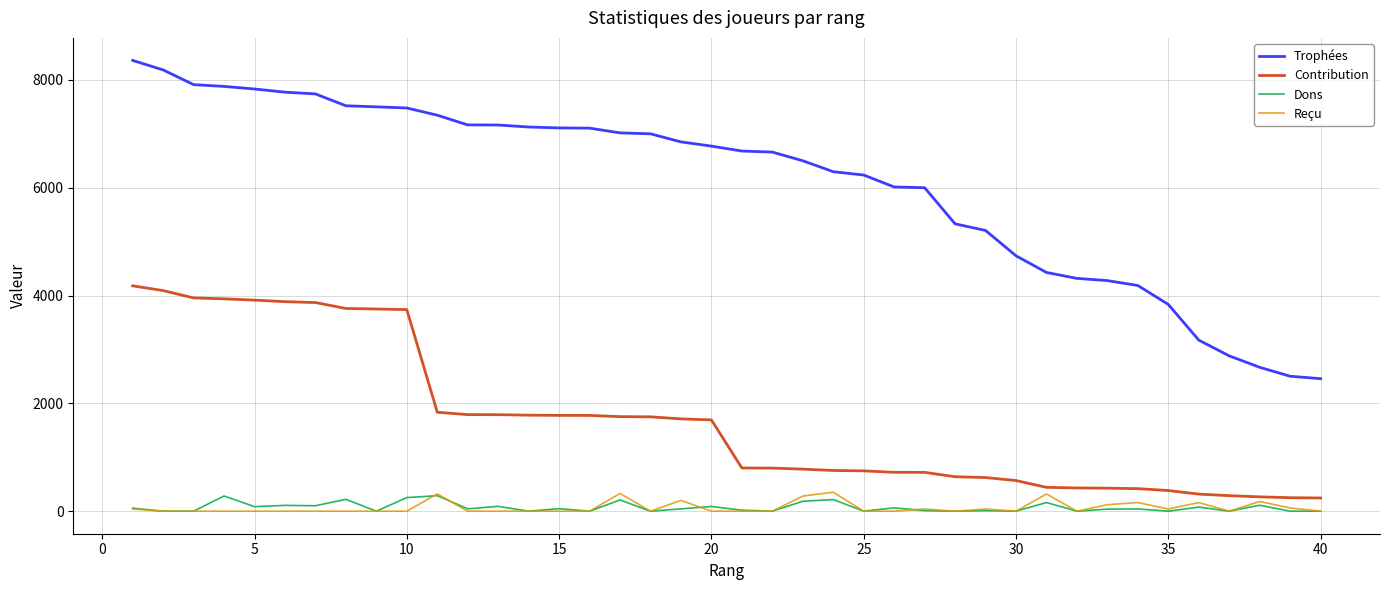

What are all the series names shown in the legend?

Trophées, Contribution, Dons, Reçu